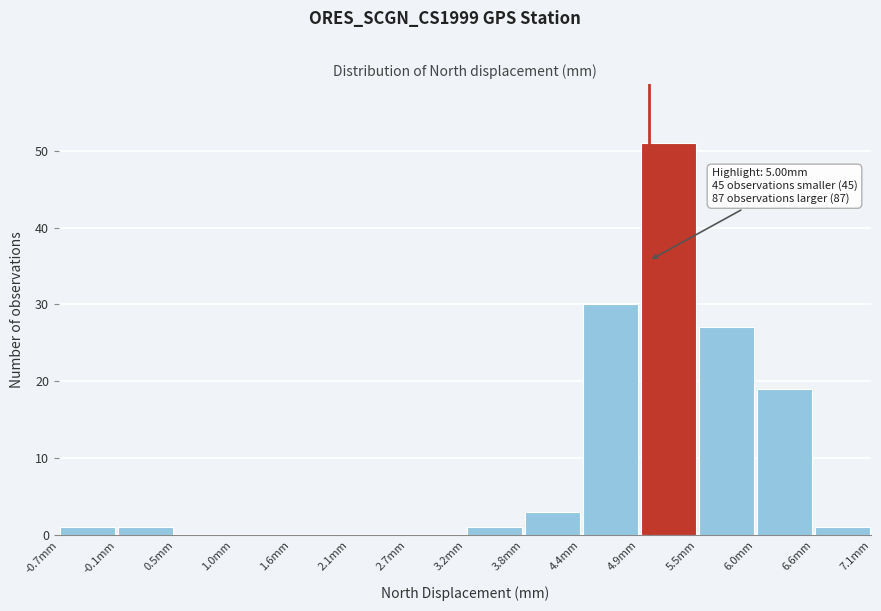

Which range on the x-axis has the tallest bar?

4.9 to 5.5